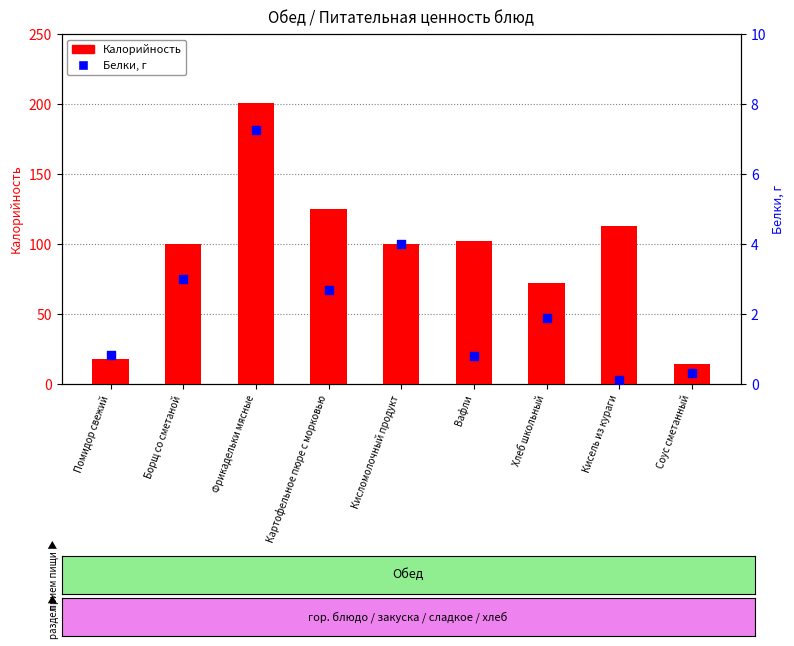

Which series reaches the minimum Y coordinate?

Белки, г